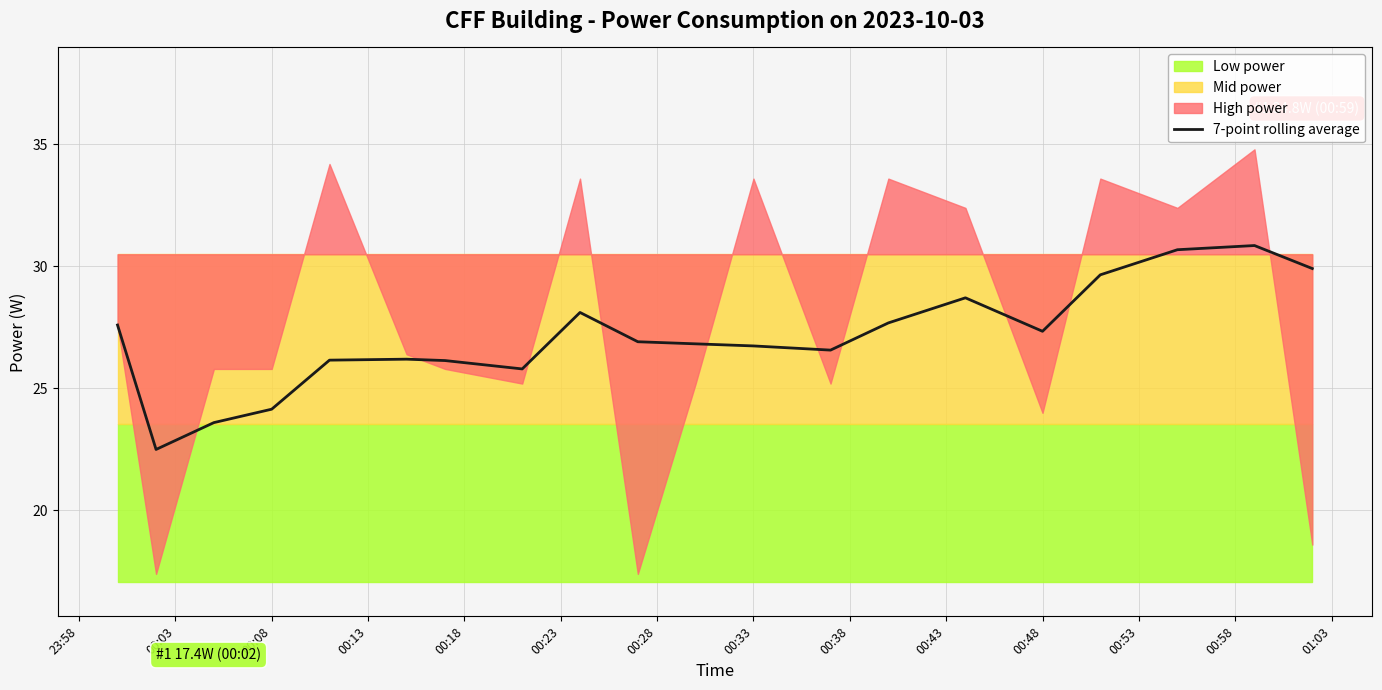

How many interior local valleys (lower than both neighbors) does the data have?

4